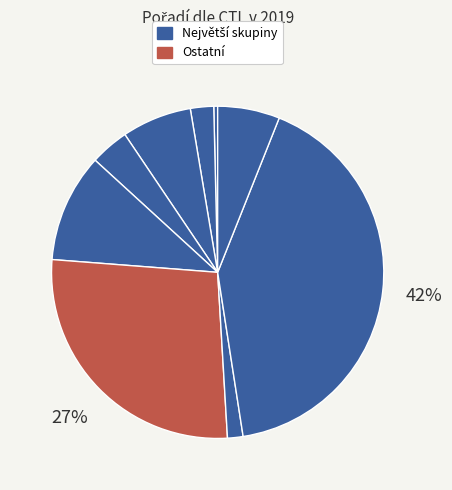

How many slices are in this pie chart?

9